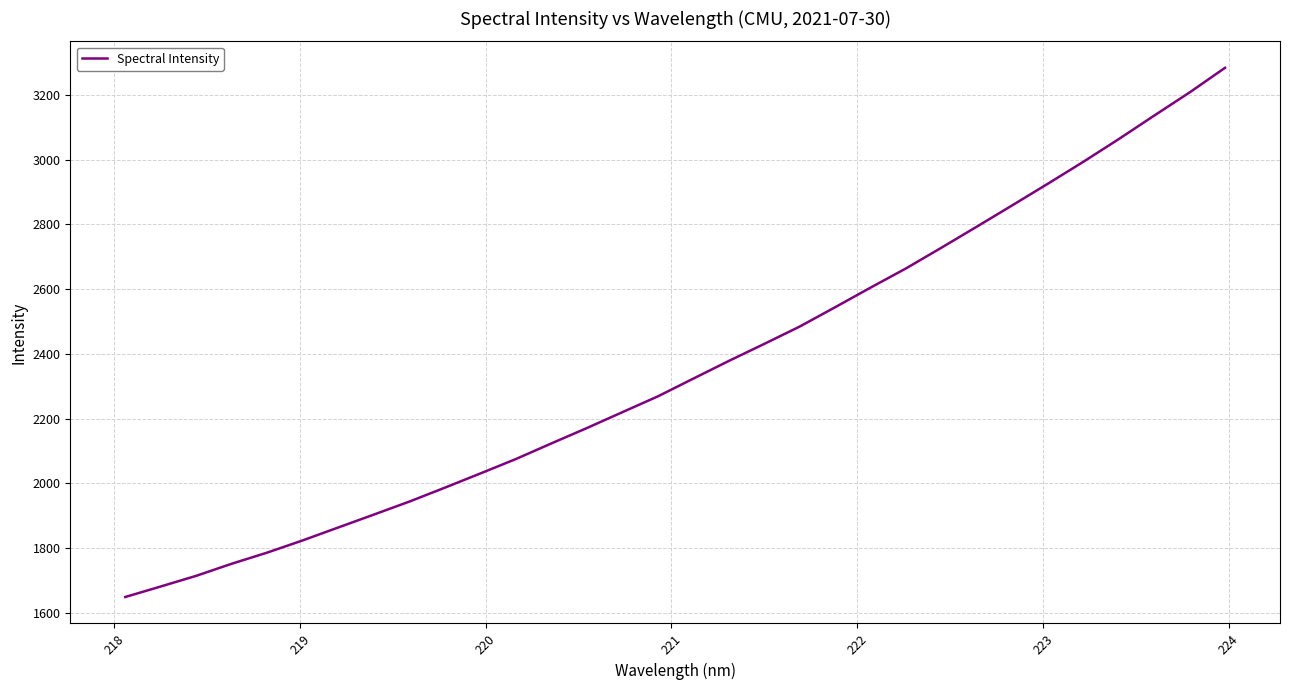

What is the difference between the maximum and minimum values?

1634.2